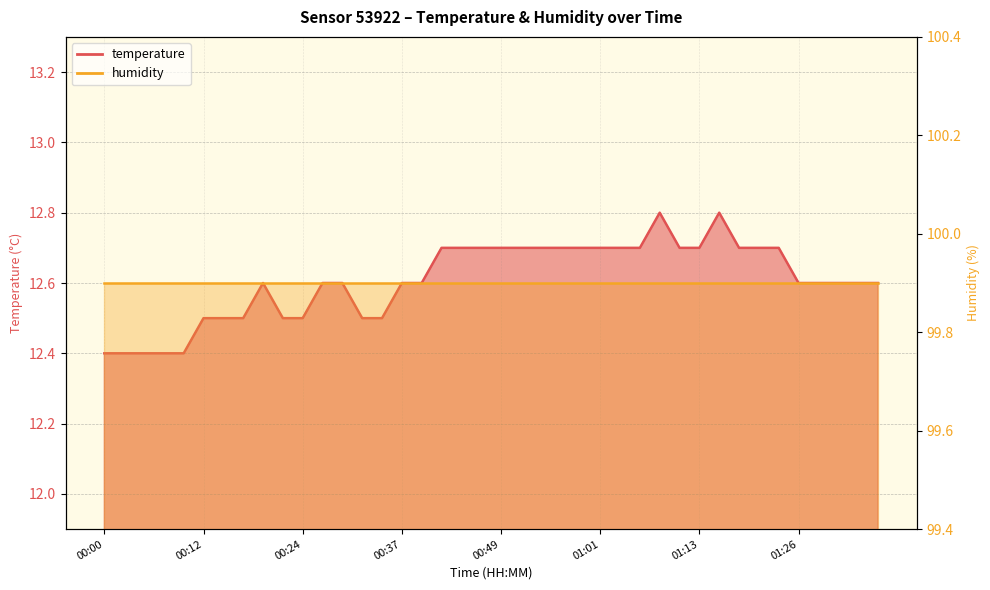

The value at 01:23 is 12.7. True or false?

True